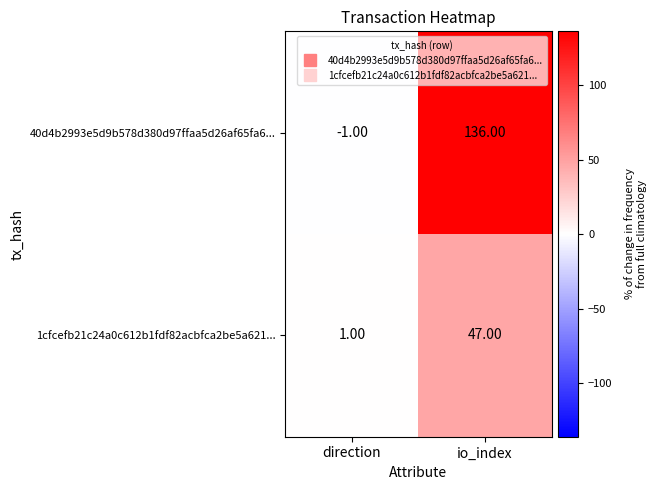

What is the total value across all series at io_index?

183